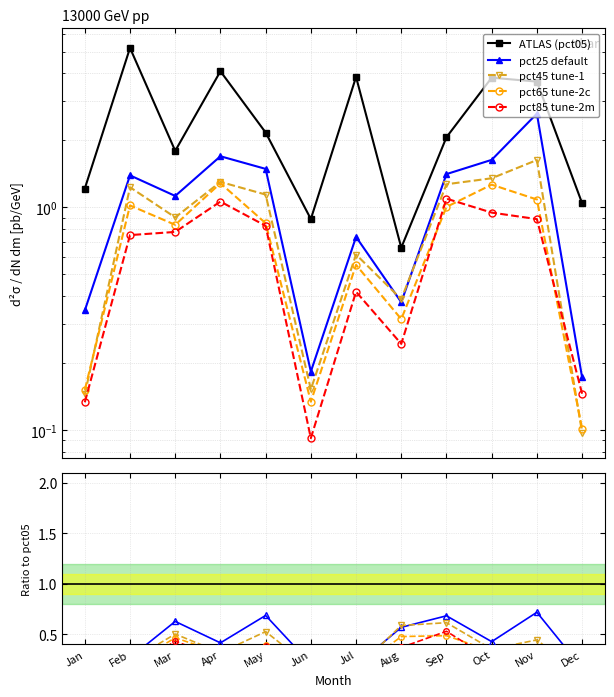

How many interior local valleys does the pct85 tune-2m series have?

2